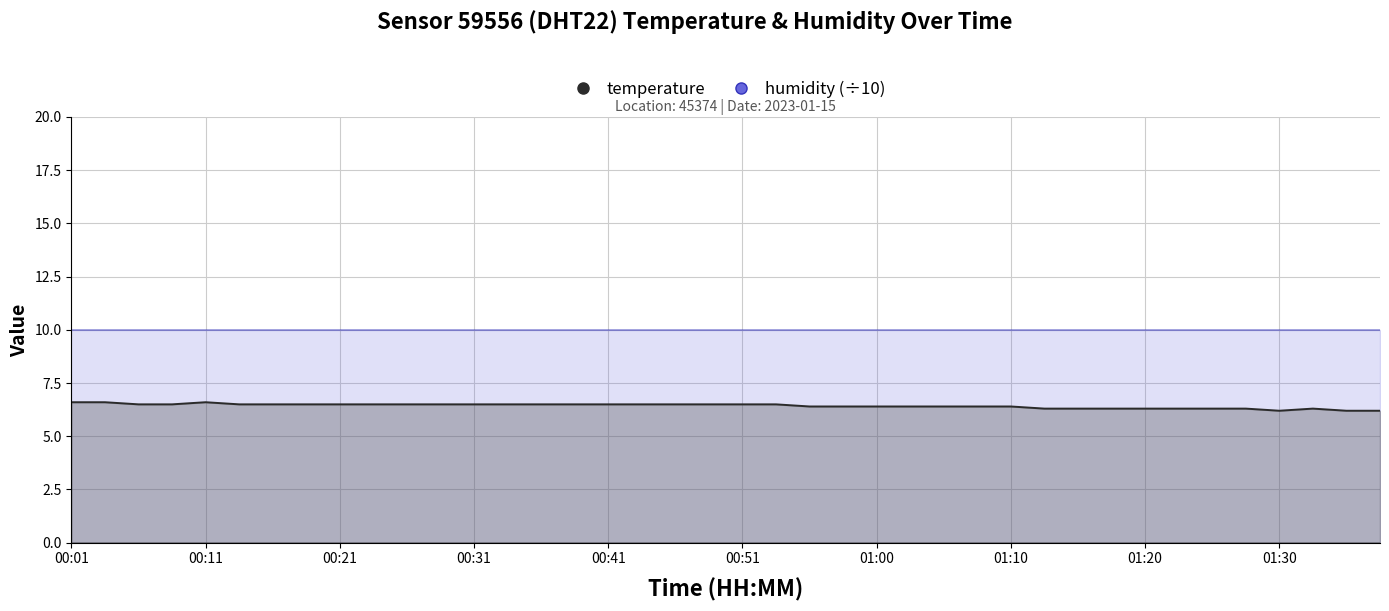

What is the label of the 13th point from the right?

01:08